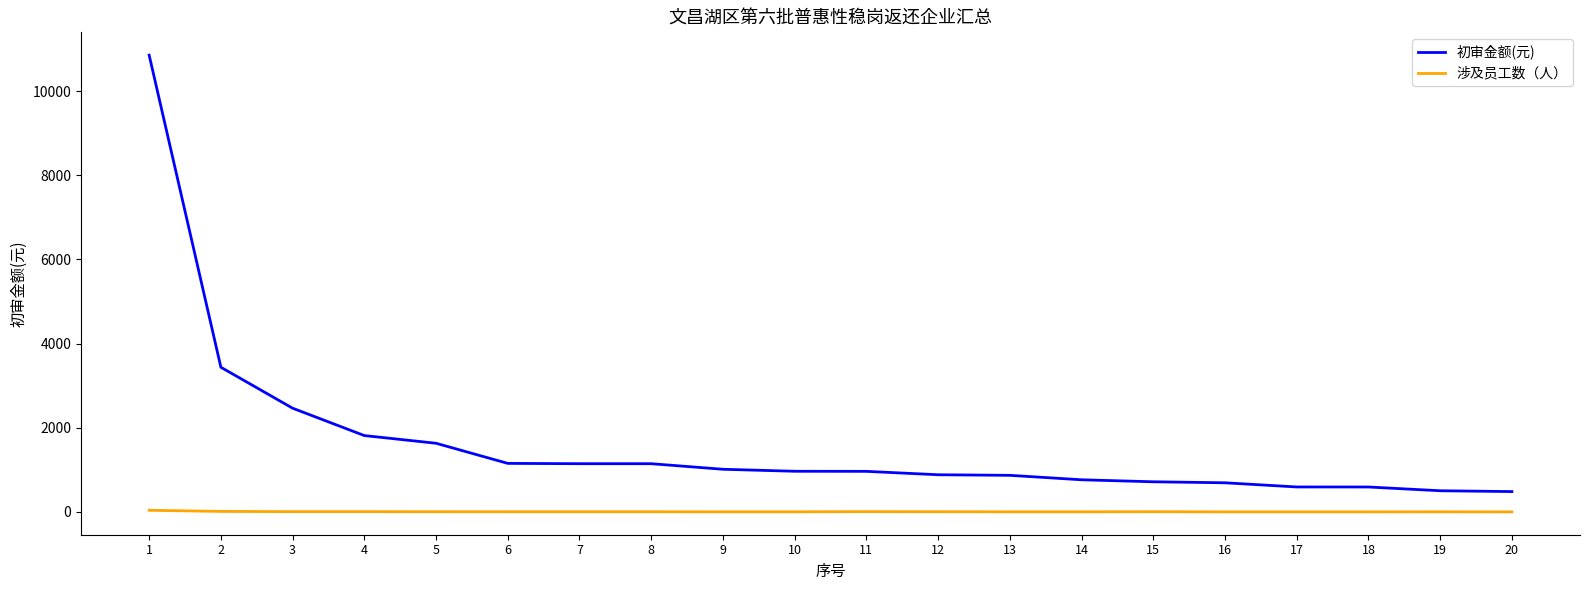

How many categories are shown in the chart?

20